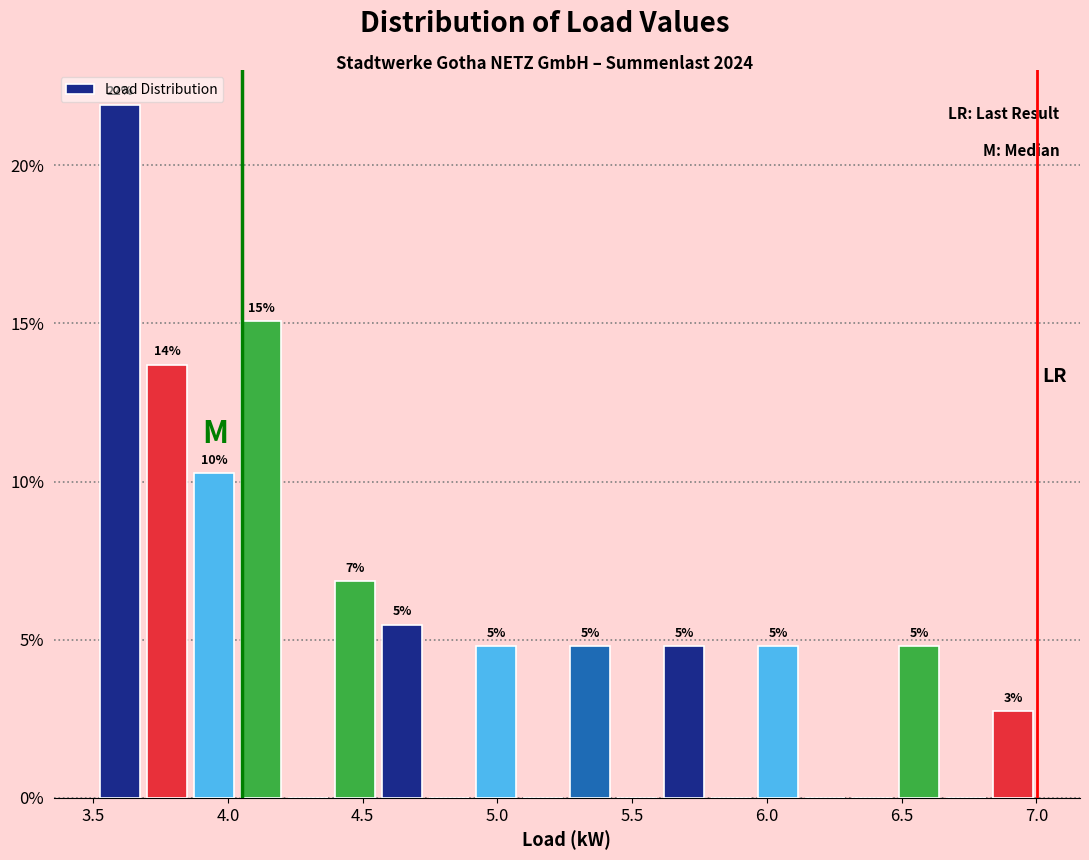

Read against the x-axis, roughly where is the centre of the tallest bar?

3.60